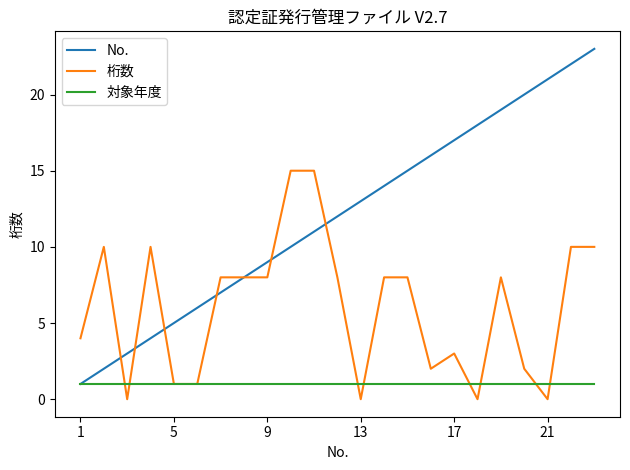

What is the highest value of the No. series?

23